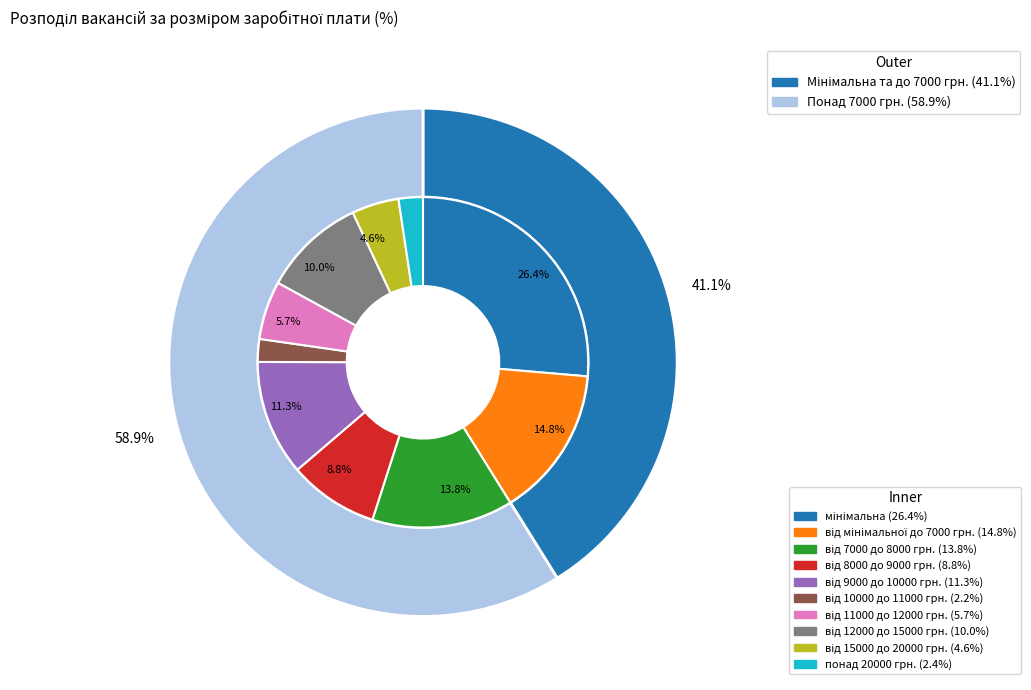

To the nearest percent, what is the difference between the від 8000 до 9000 грн. and від 10000 до 11000 грн. slice percentages?

7%